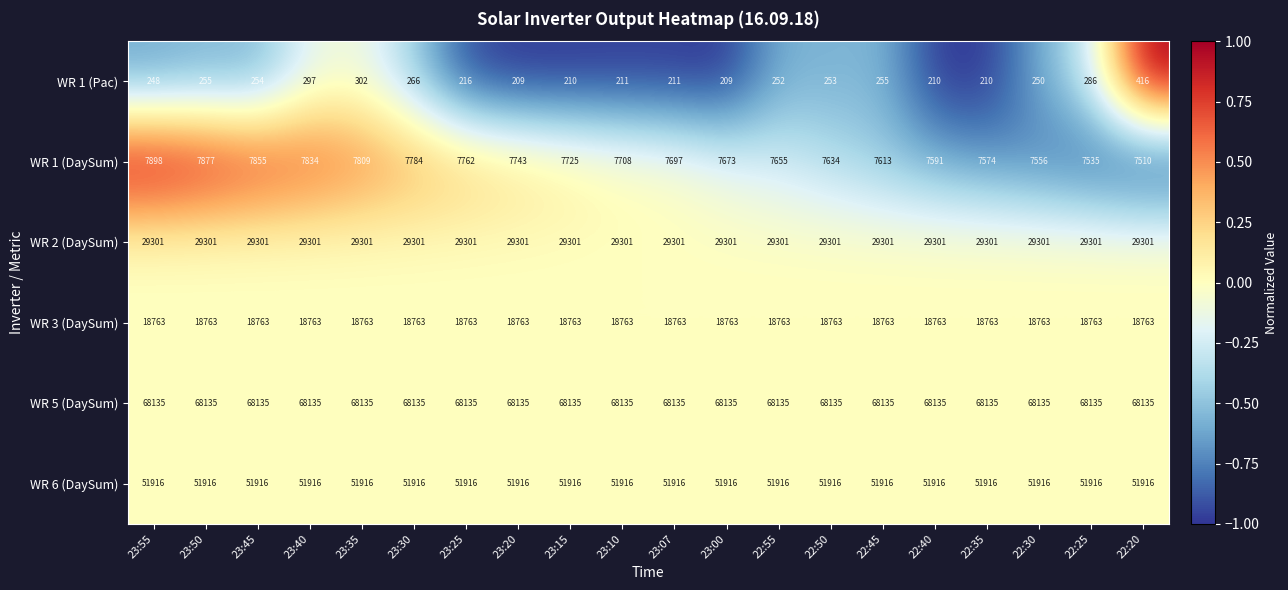

What is the maximum value for WR 1 (Pac)?

416